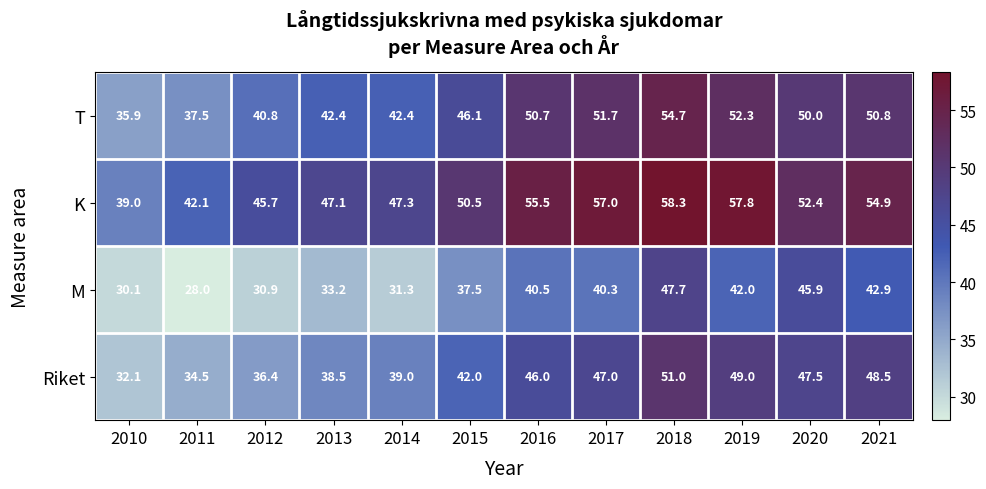

How many data points in M are less than 40?

6